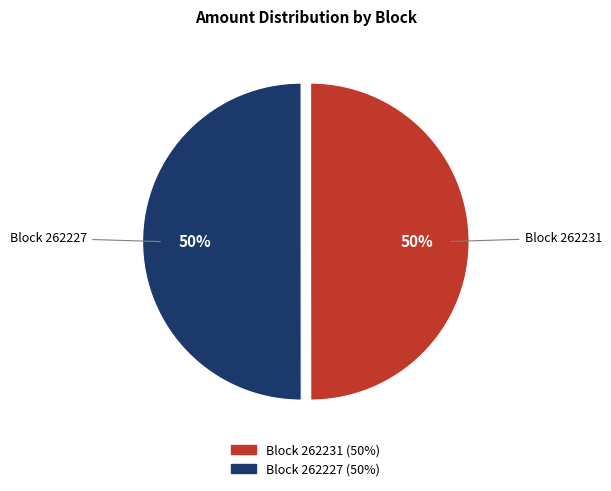

To the nearest percent, what is the average slice percentage?

50%